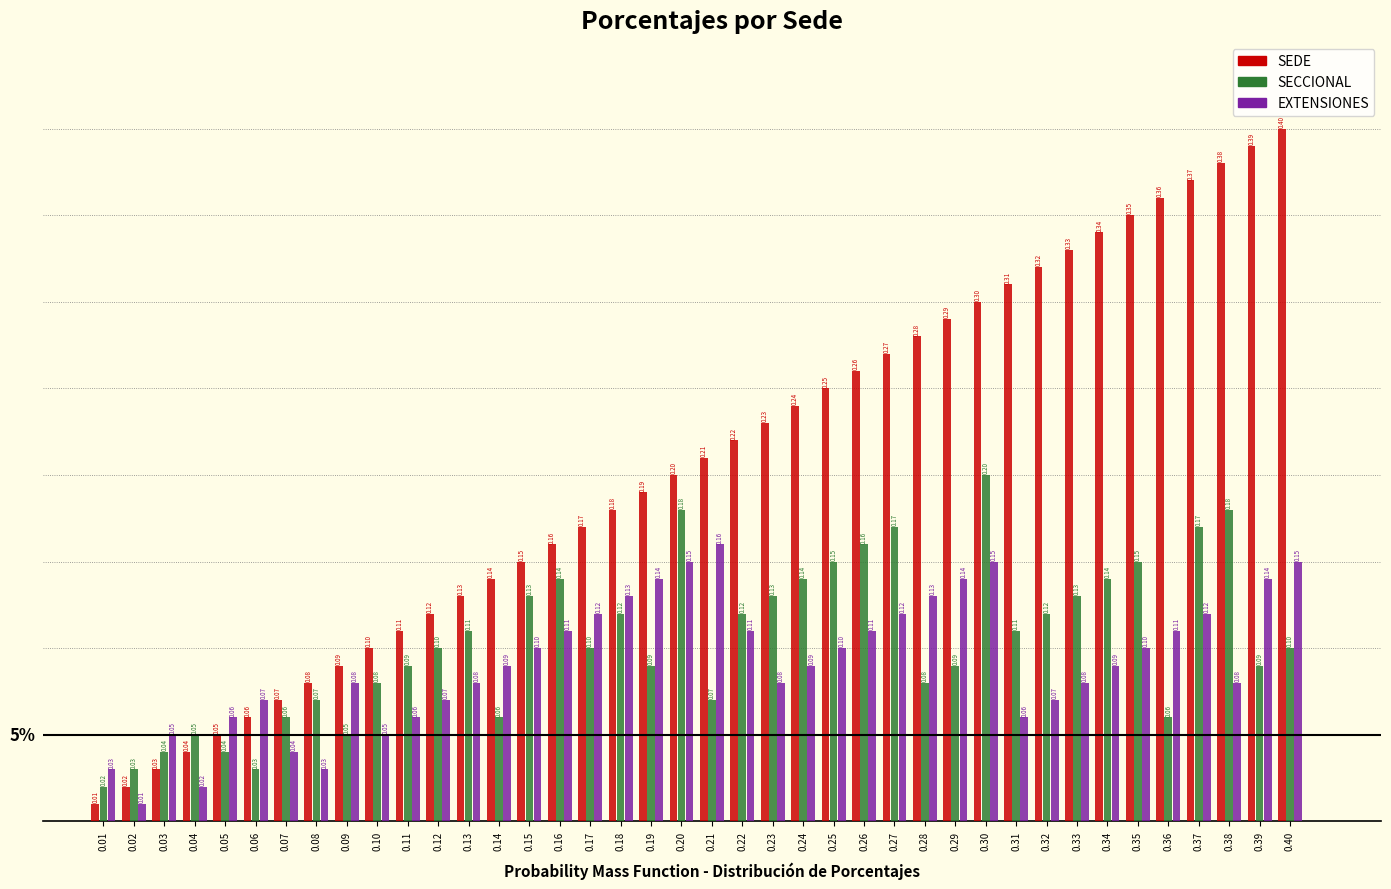

Rank the series at 0.17 from highest to lowest value.

SEDE, EXTENSIONES, SECCIONAL